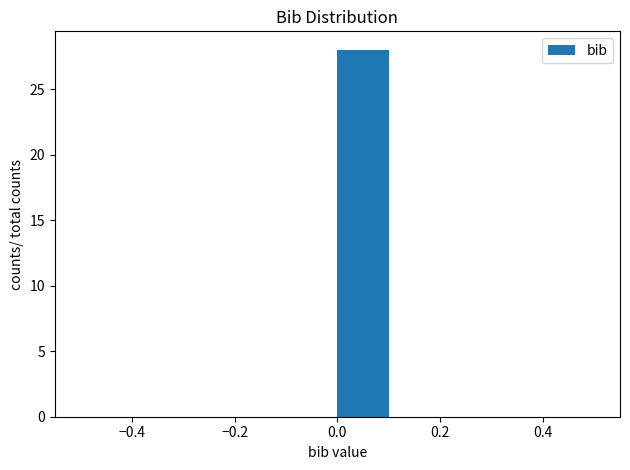

How tall is the bar that spans 0.0 to 0.1 on the x-axis? The values are not printed on the chart, so give them approximately, as read against the axis.

28